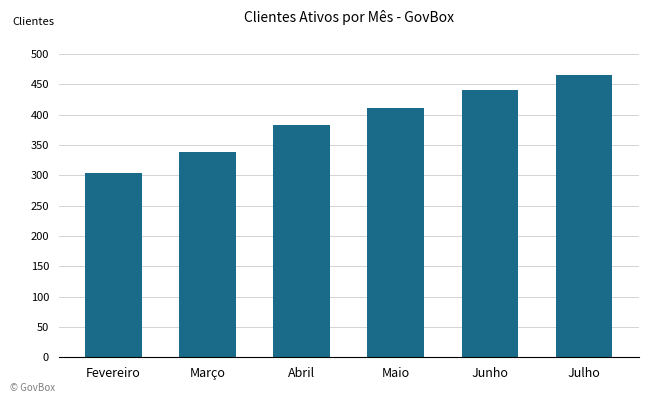

Reading right to left, transcribe all the data shown in this chart.

Julho=465	Junho=441	Maio=412	Abril=383	Março=338	Fevereiro=304